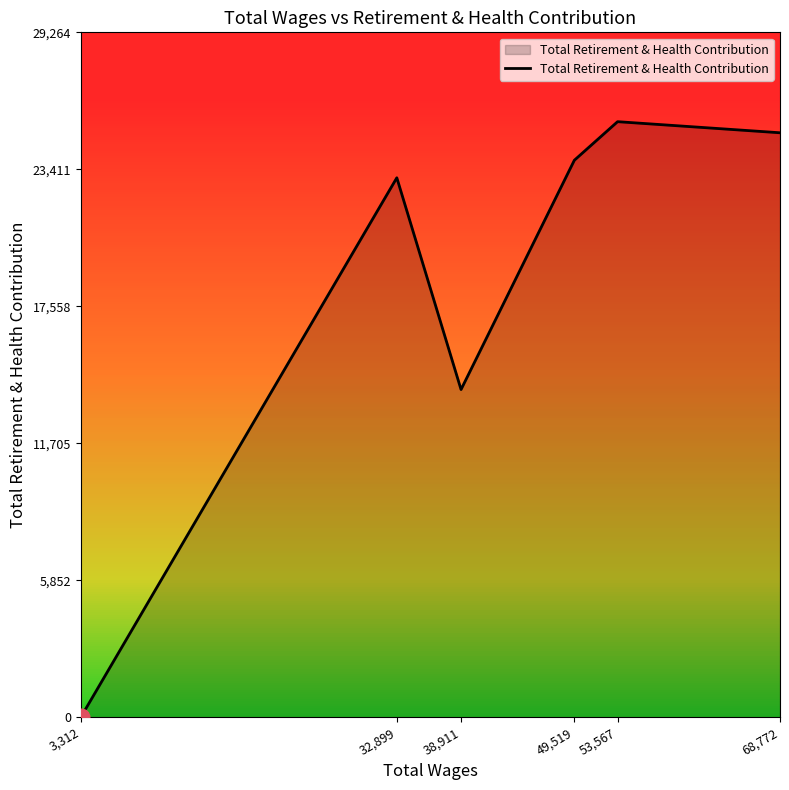

What position from the right is 49,519?

3